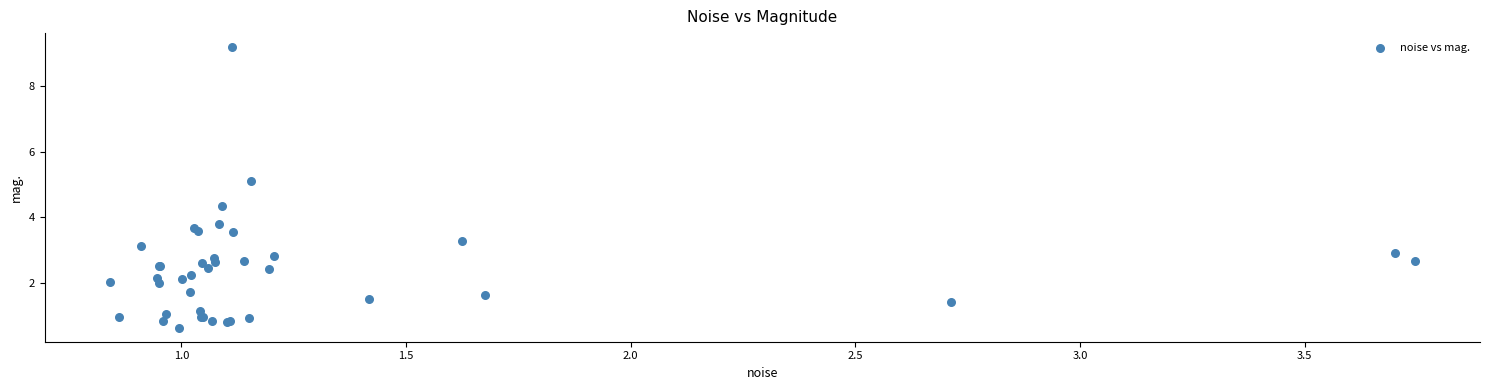

What Y value in the scatter plot is closest to 4?

3.8